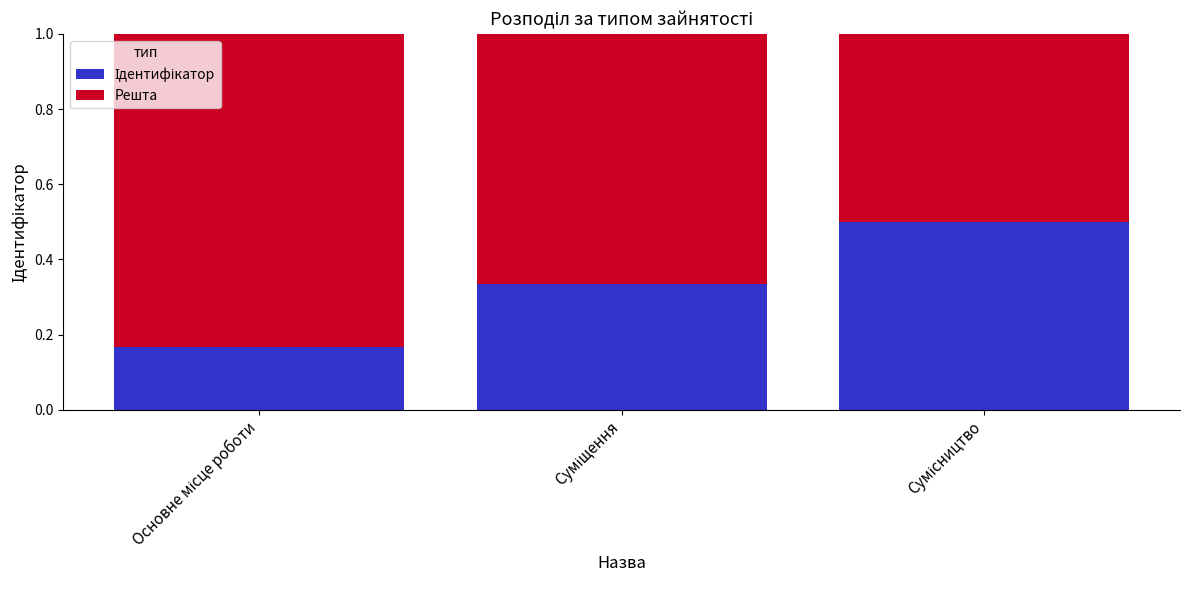

At which category is the sum across all series the highest?

Основне місце роботи